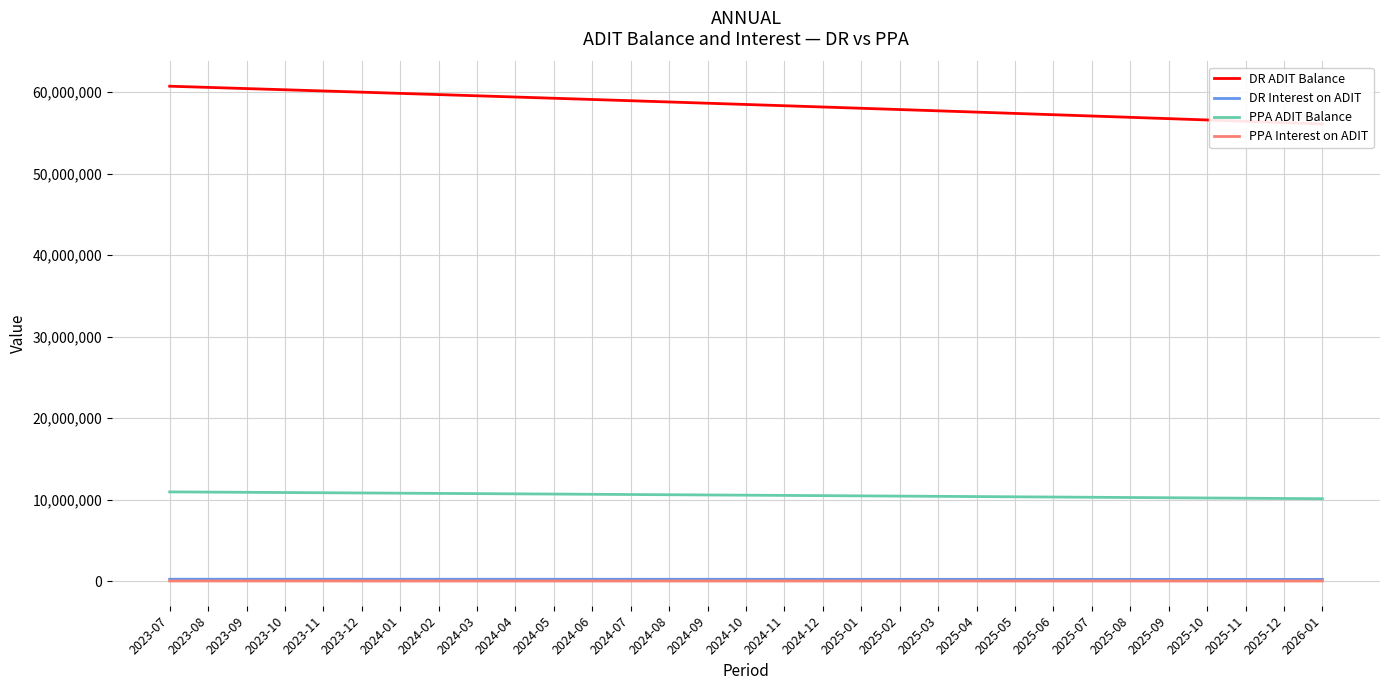

Reading right to left, extract all data points from this chart.

DR ADIT Balance: 2026-01=56099785.1	2025-12=56263954.1	2025-11=56427419.4	2025-10=56590184.0	2025-09=56752250.9	2025-08=56913623.0	2025-07=57074303.5	2025-06=57234295.2	2025-05=57393601.1	2025-04=57552224.1	2025-03=57710167.1	2025-02=57867433.2	2025-01=58024025.1	2024-12=58179945.7	2024-11=58335198.0	2024-10=58489784.9	2024-09=58643709.0	2024-08=58796973.4	2024-07=58949580.8	2024-06=59101534.0	2024-05=59252835.9	2024-04=59403489.2	2024-03=59553496.7	2024-02=59702861.2	2024-01=59851585.5	2023-12=59999672.2	2023-11=60147124.2	2023-10=60293944.1	2023-09=60440134.6	2023-08=60585698.5	2023-07=60730638.5
DR Interest on ADIT: 2026-01=241509.6	2025-12=242216.3	2025-11=242920.0	2025-10=243620.7	2025-09=244318.4	2025-08=245013.1	2025-07=245704.9	2025-06=246393.6	2025-05=247079.5	2025-04=247762.3	2025-03=248442.3	2025-02=249119.3	2025-01=249793.4	2024-12=250464.7	2024-11=251133.0	2024-10=251798.5	2024-09=252461.2	2024-08=253121.0	2024-07=253777.9	2024-06=254432.1	2024-05=255083.5	2024-04=255732.0	2024-03=256377.8	2024-02=257020.8	2024-01=257661.1	2023-12=258298.6	2023-11=258933.4	2023-10=259565.4	2023-09=260194.8	2023-08=260821.4	2023-07=261445.4
PPA ADIT Balance: 2026-01=10136420.0	2025-12=10166083.0	2025-11=10195618.8	2025-10=10225028.0	2025-09=10254311.1	2025-08=10283468.8	2025-07=10312501.4	2025-06=10341409.6	2025-05=10370193.9	2025-04=10398854.7	2025-03=10427392.8	2025-02=10455808.5	2025-01=10484102.4	2024-12=10512275.0	2024-11=10540326.8	2024-10=10568258.4	2024-09=10596070.3	2024-08=10623762.9	2024-07=10651336.9	2024-06=10678792.6	2024-05=10706130.7	2024-04=10733351.6	2024-03=10760455.8	2024-02=10787443.8	2024-01=10814316.1	2023-12=10841073.2	2023-11=10867715.7	2023-10=10894243.9	2023-09=10920658.4	2023-08=10946959.7	2023-07=10973148.3
PPA Interest on ADIT: 2026-01=43637.3	2025-12=43765.0	2025-11=43892.1	2025-10=44018.7	2025-09=44144.8	2025-08=44270.3	2025-07=44395.3	2025-06=44519.8	2025-05=44643.7	2025-04=44767.1	2025-03=44889.9	2025-02=45012.3	2025-01=45134.1	2024-12=45255.3	2024-11=45376.1	2024-10=45496.4	2024-09=45616.1	2024-08=45735.3	2024-07=45854.0	2024-06=45972.2	2024-05=46089.9	2024-04=46207.1	2024-03=46323.8	2024-02=46439.9	2024-01=46555.6	2023-12=46670.8	2023-11=46785.5	2023-10=46899.7	2023-09=47013.4	2023-08=47126.7	2023-07=47239.4